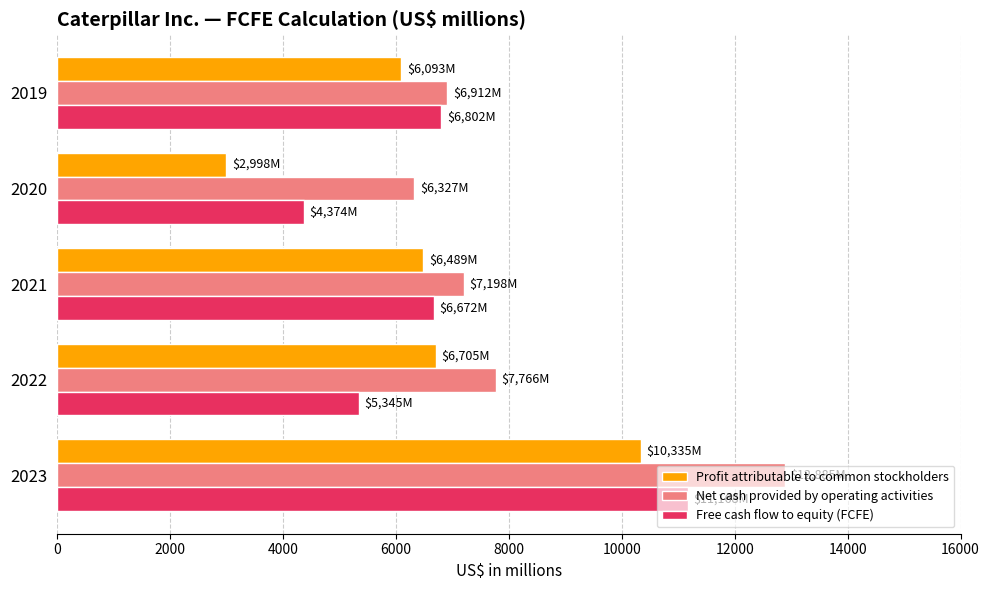

At which category does the chart reach its peak across all series?

2023